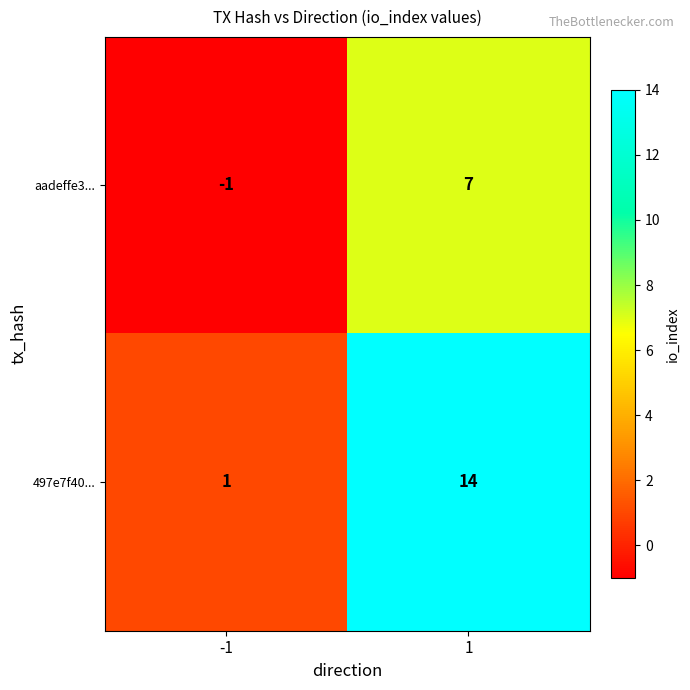

Which label corresponds to the smallest value in the chart?

-1